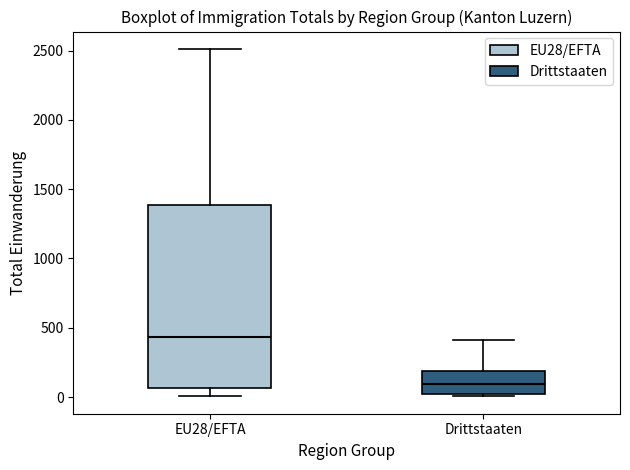

Comparing the boxes themselves (not the whiskers), which one is the tallest?

EU28/EFTA